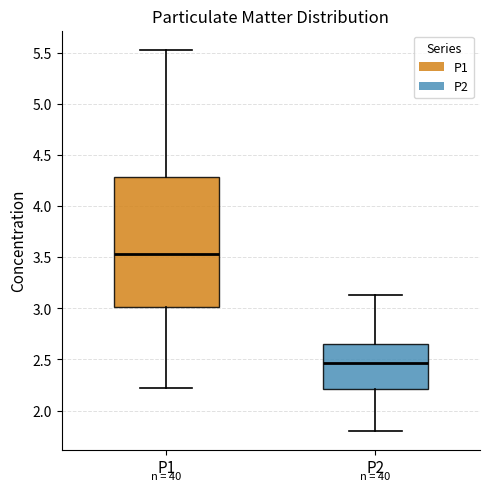

Which box has the lowest median line?

P2